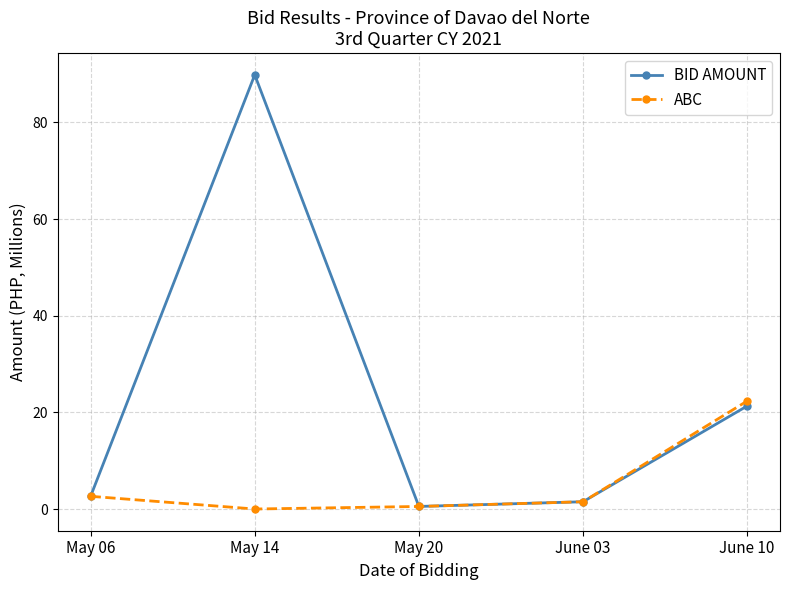

Which series changed the most between June 03 and June 10?

ABC